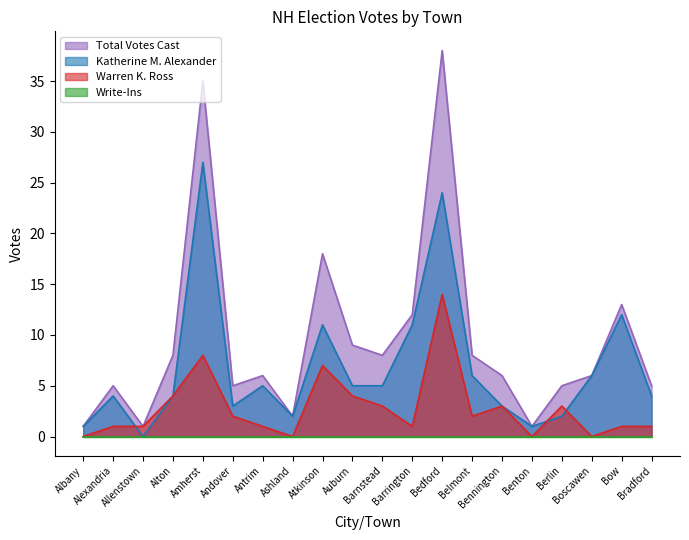

At which category does the chart reach its peak across all series?

Bedford